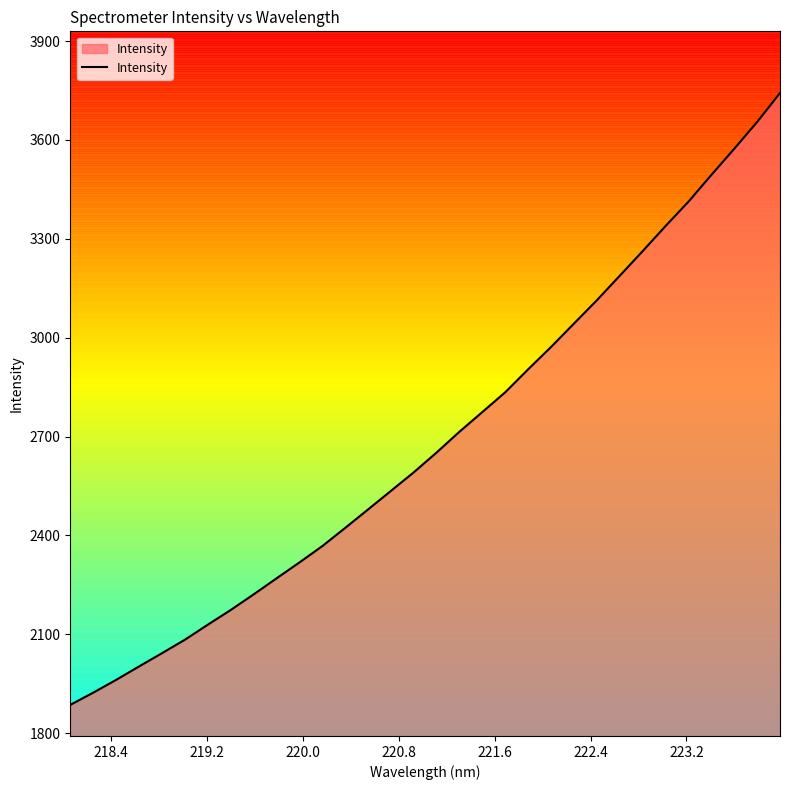

What is the difference between the maximum and minimum values?

1856.3